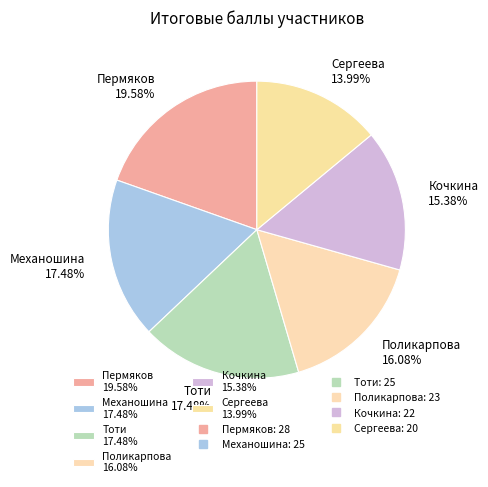

To the nearest percent, what is the average slice percentage?

17%